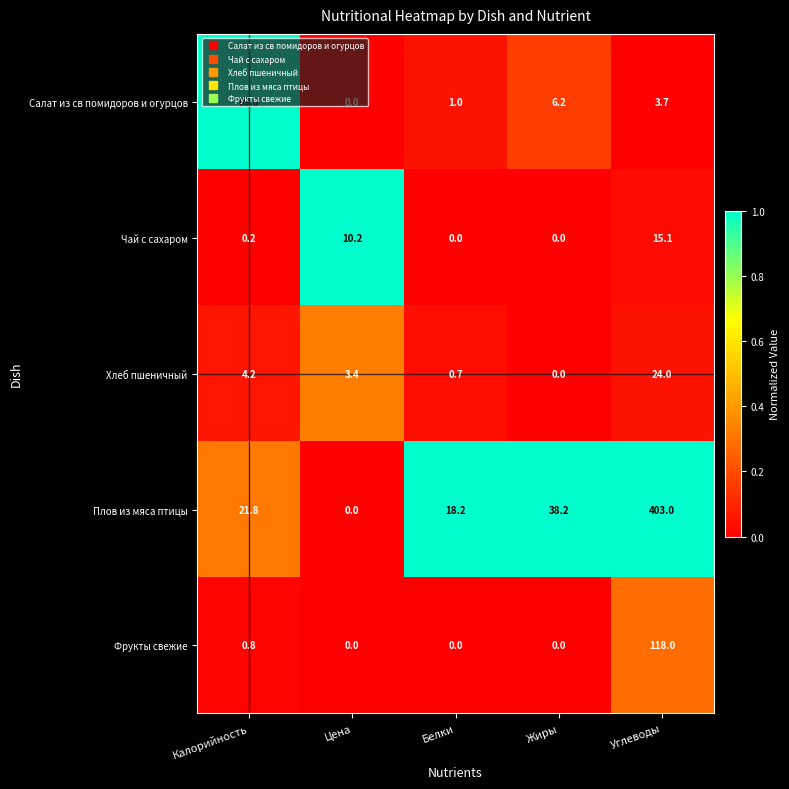

Count the number of categories in the chart.

5